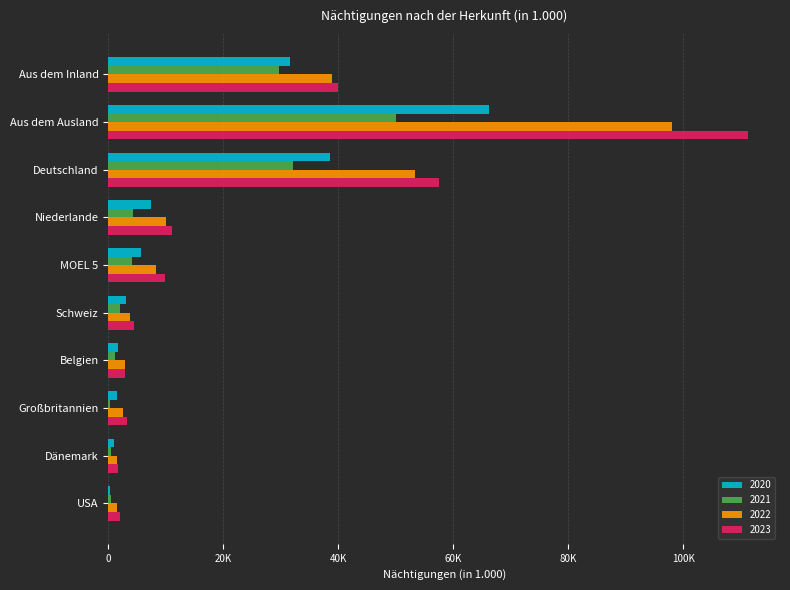

What are all the series names shown in the legend?

2020, 2021, 2022, 2023